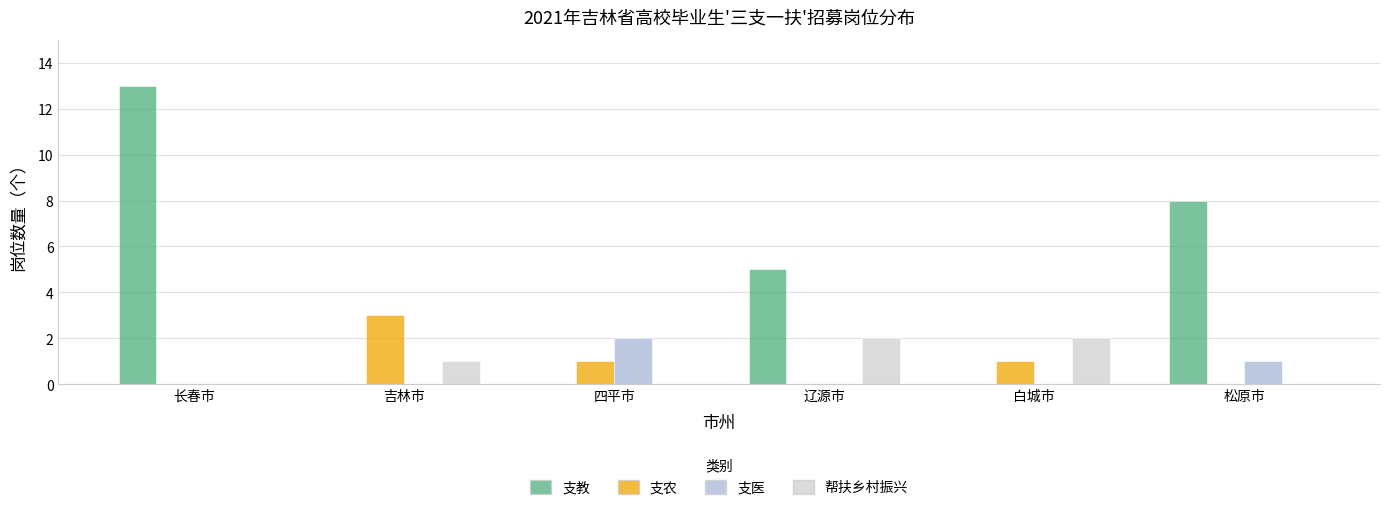

Count the number of data series in this chart.

4